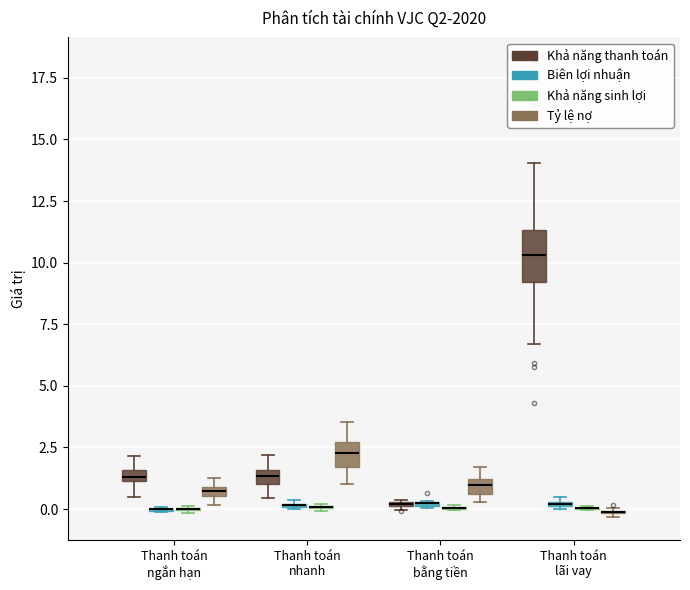

Which box is the tallest, from its lower edge to its upper edge?

Thanh toán lãi vay (Khả năng thanh toán)